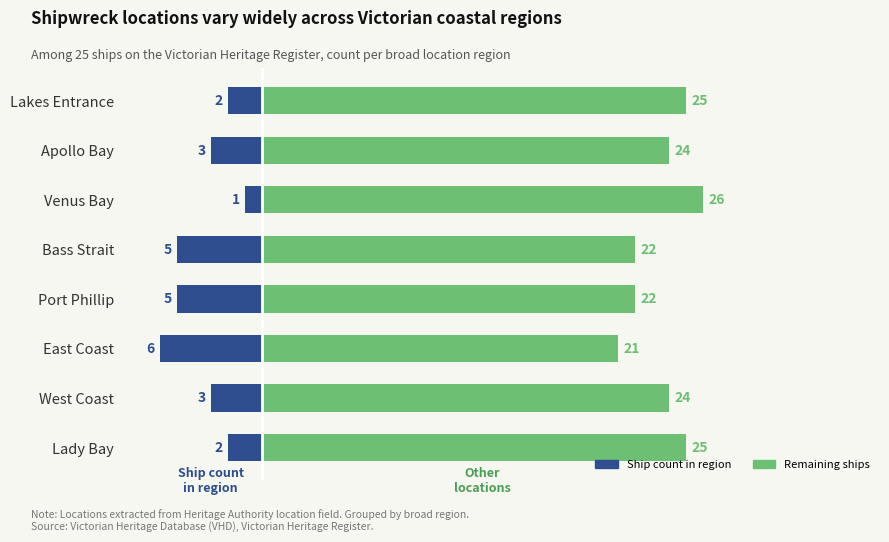

The value of Ship count in region at Lady Bay is -1. True or false?

False